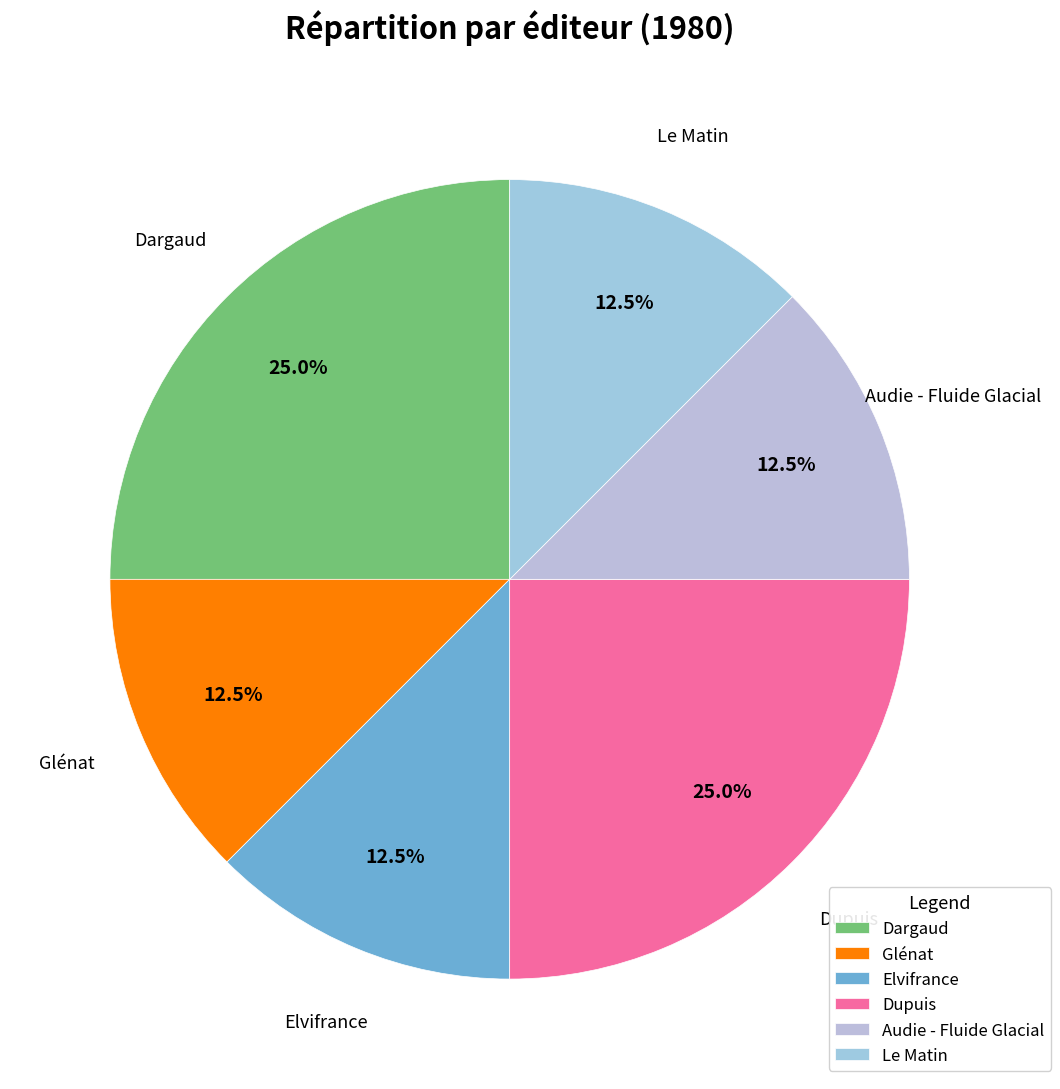

Approximately how many times larger is the value at Dupuis compared to Glénat?

2.0